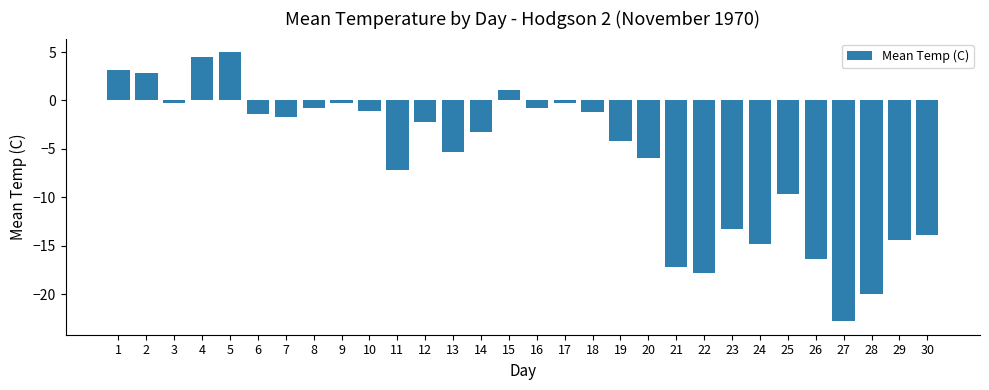

What is the average value?

-6.0